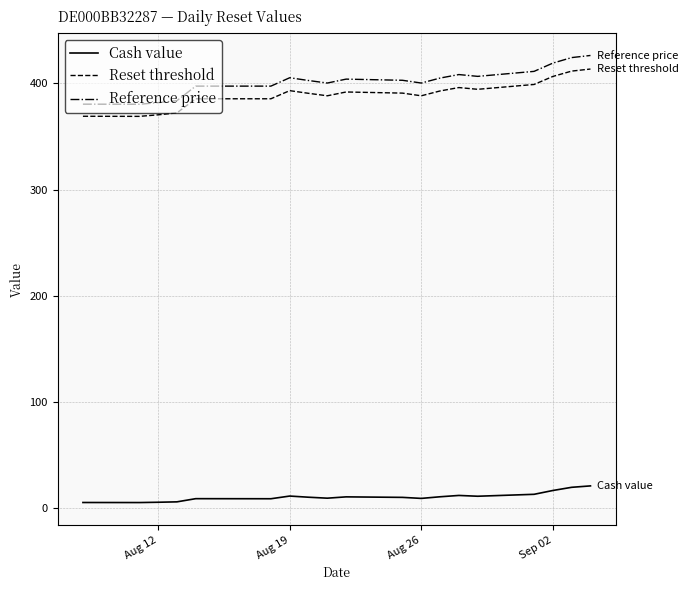

In Cash value, how many points are higher than both neighbors (excluding endpoints)?

4